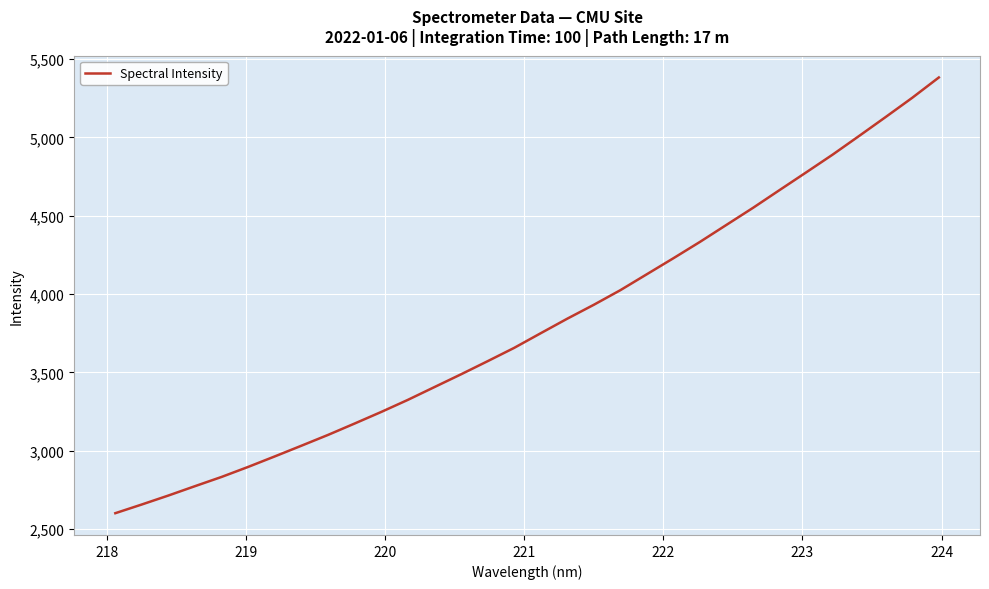

What is the greatest value displayed?

5382.1